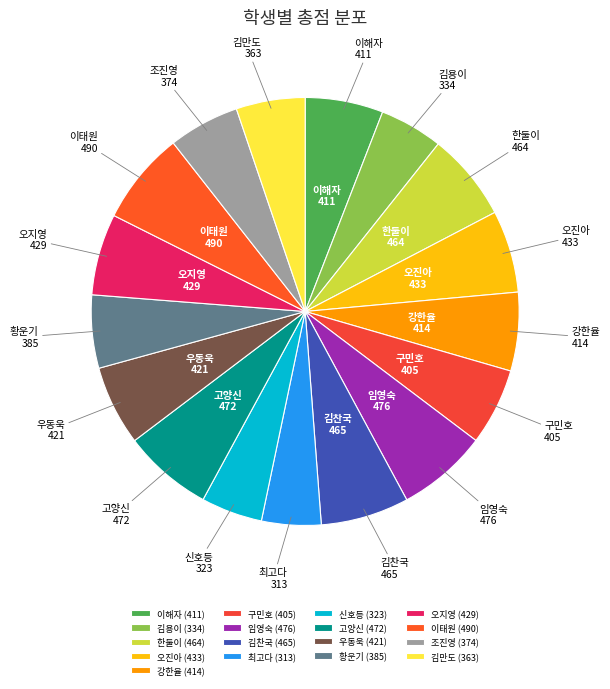

Is there a majority slice in this chart?

No